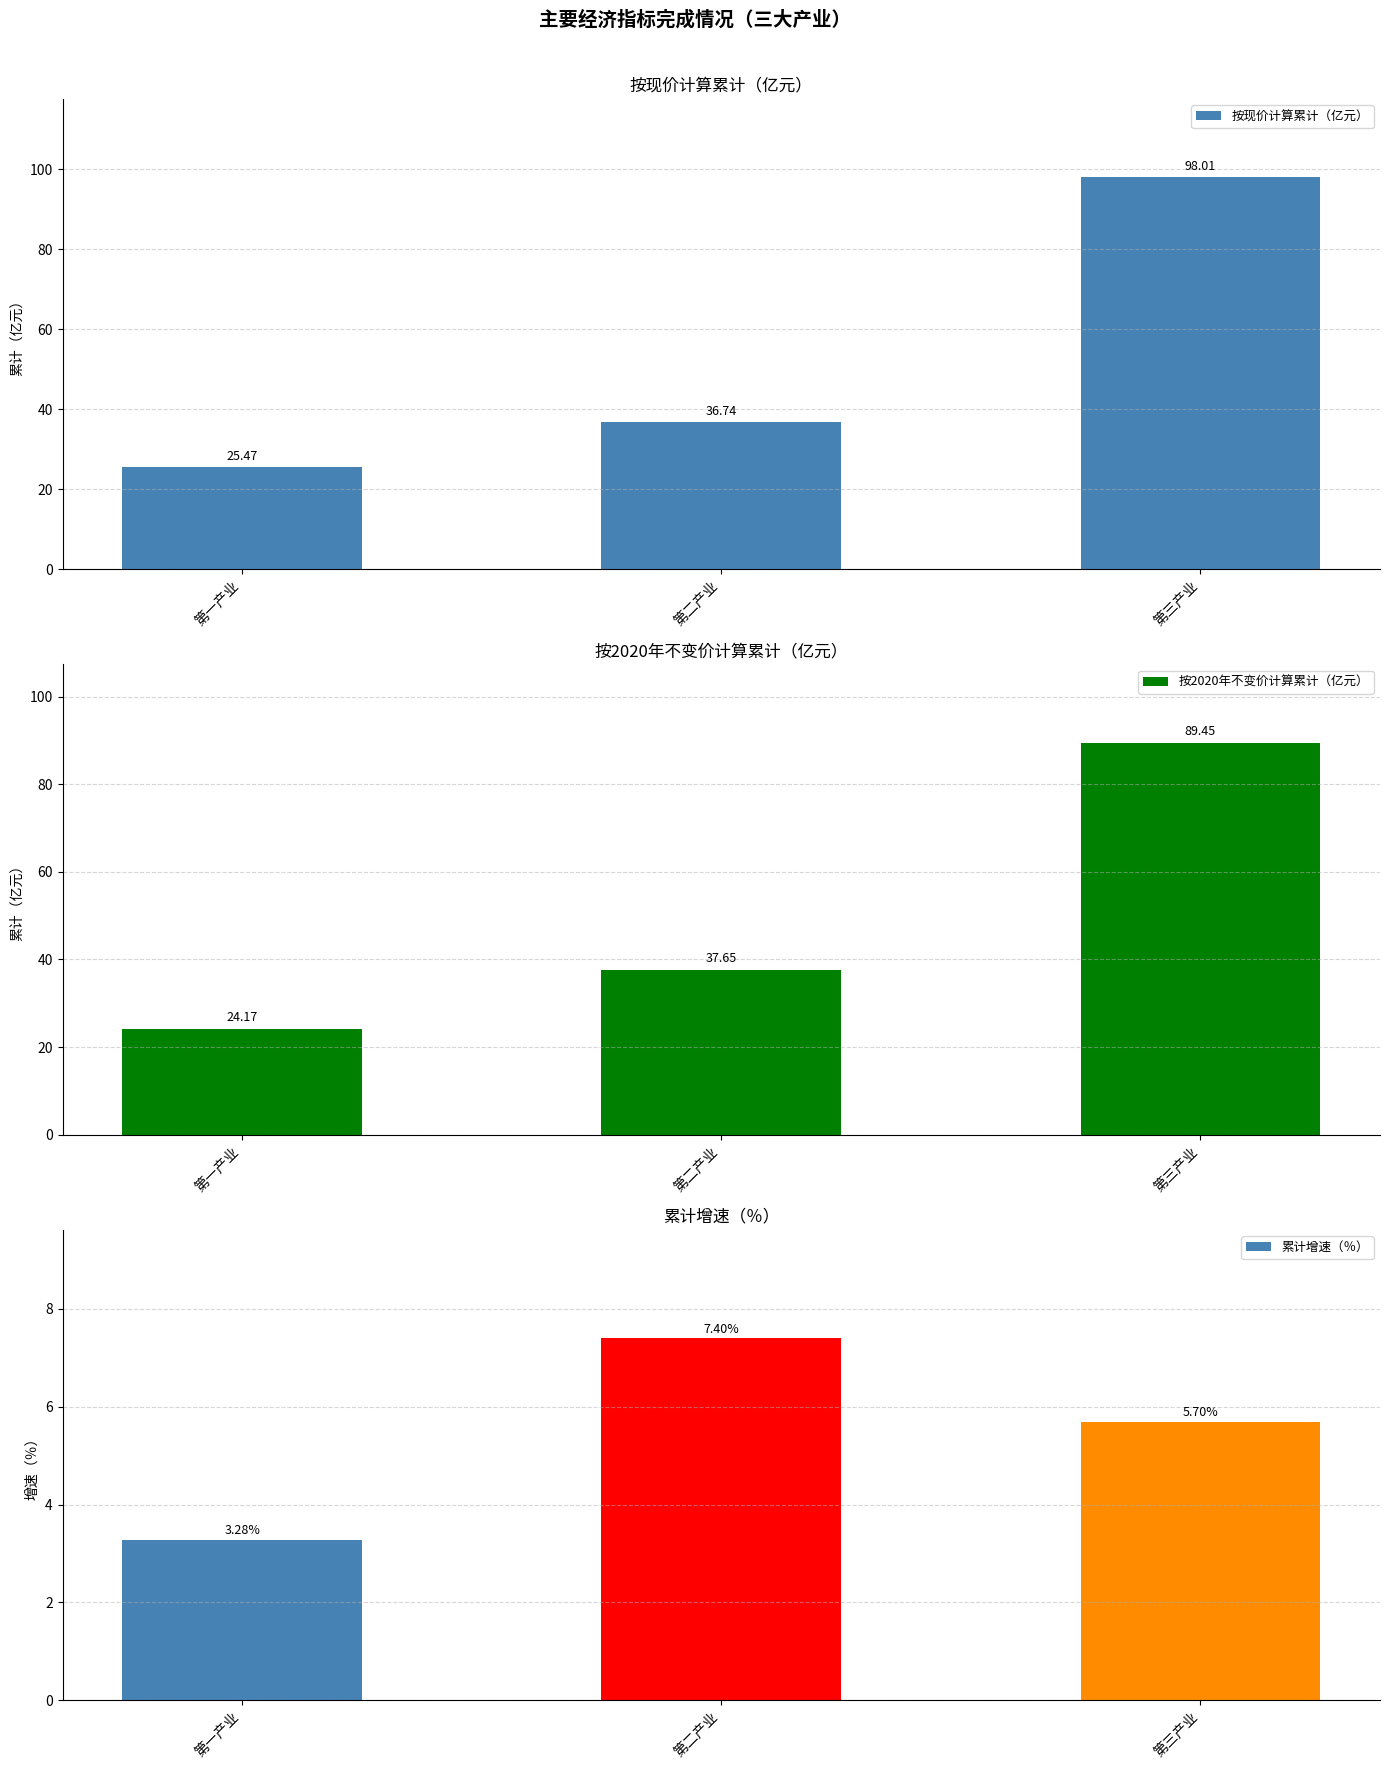

What is the average value of the 按现价计算累计（亿元） series?

53.4